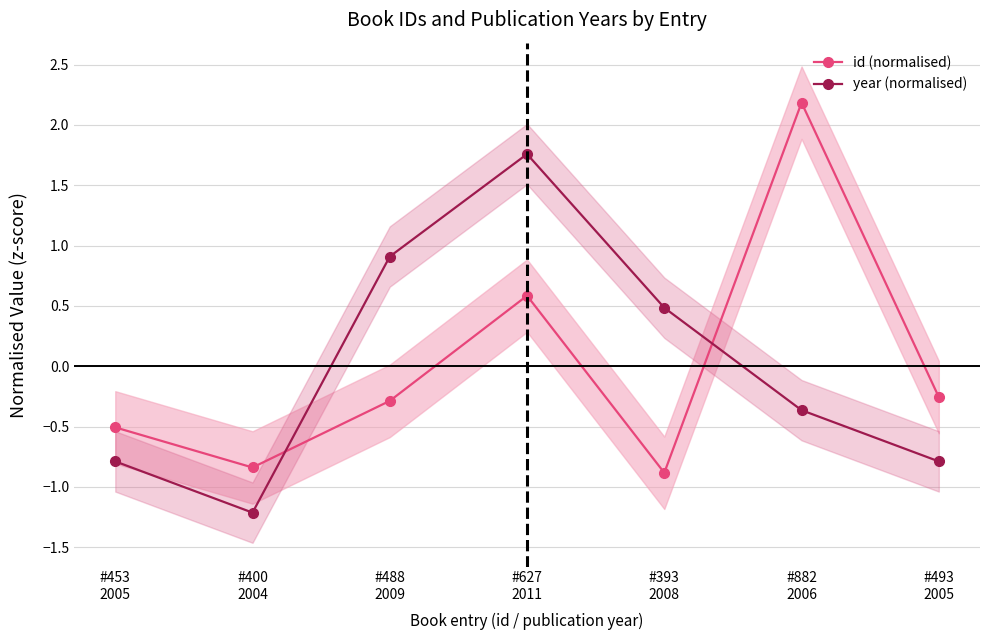

What is the spread (max minus min) of values at #453
2005?

0.3